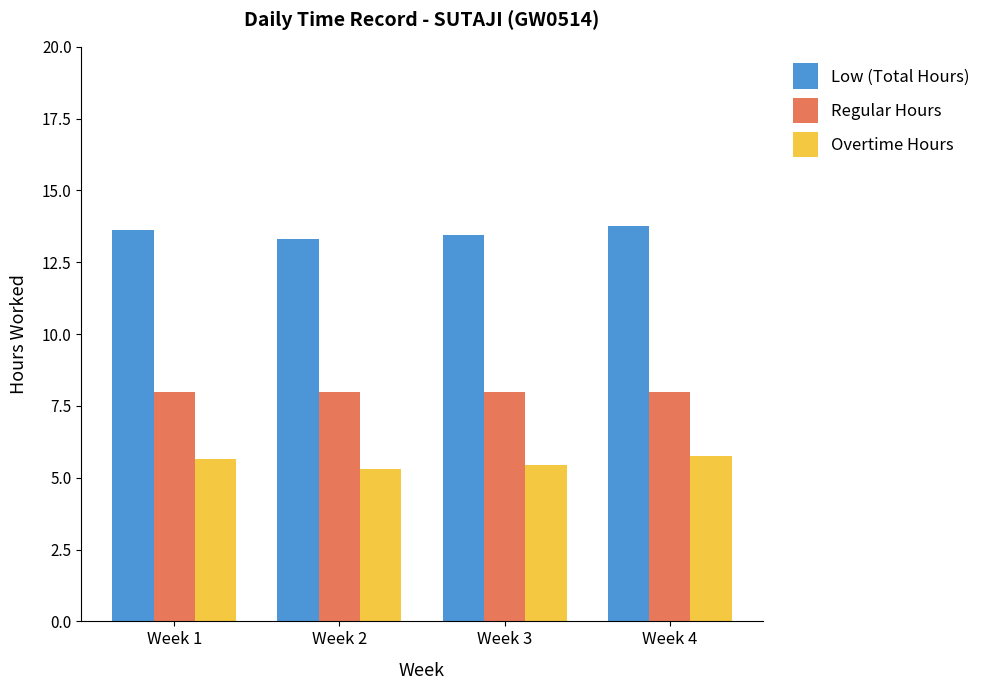

What is the value of the Overtime Hours bar at the 2nd from the left?

5.3